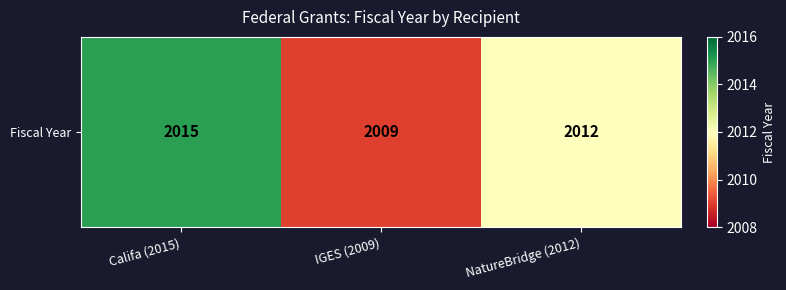

The chart shows a value of 1268 at IGES (2009). True or false?

False